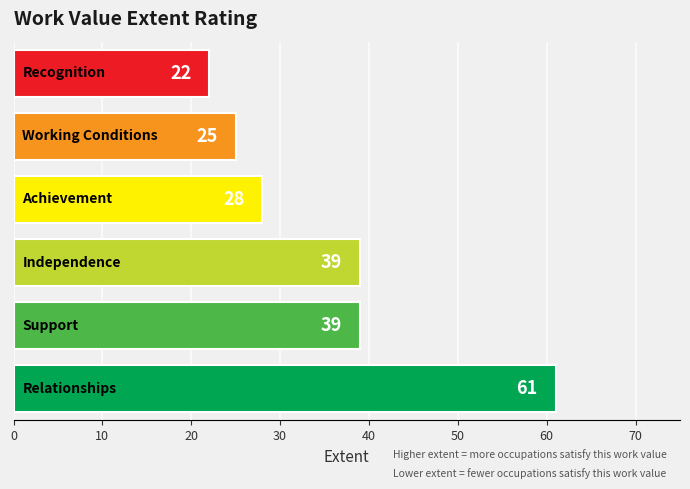

What is the greatest value displayed?

61